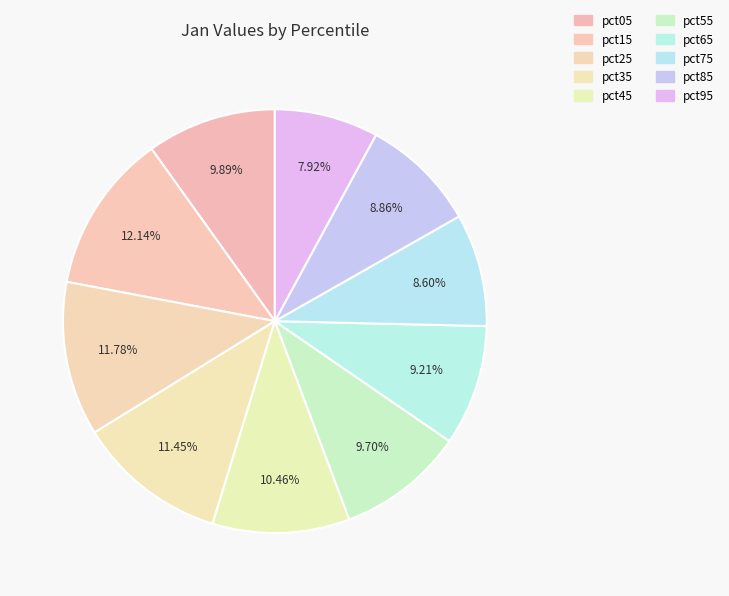

What is the change in value from pct45 to pct85?

-0.1